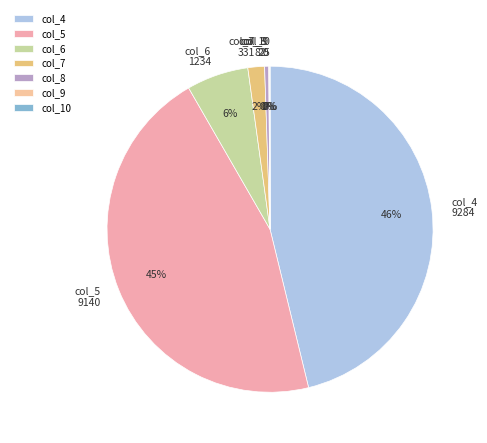

Between col_5 and col_7, which is larger?

col_5